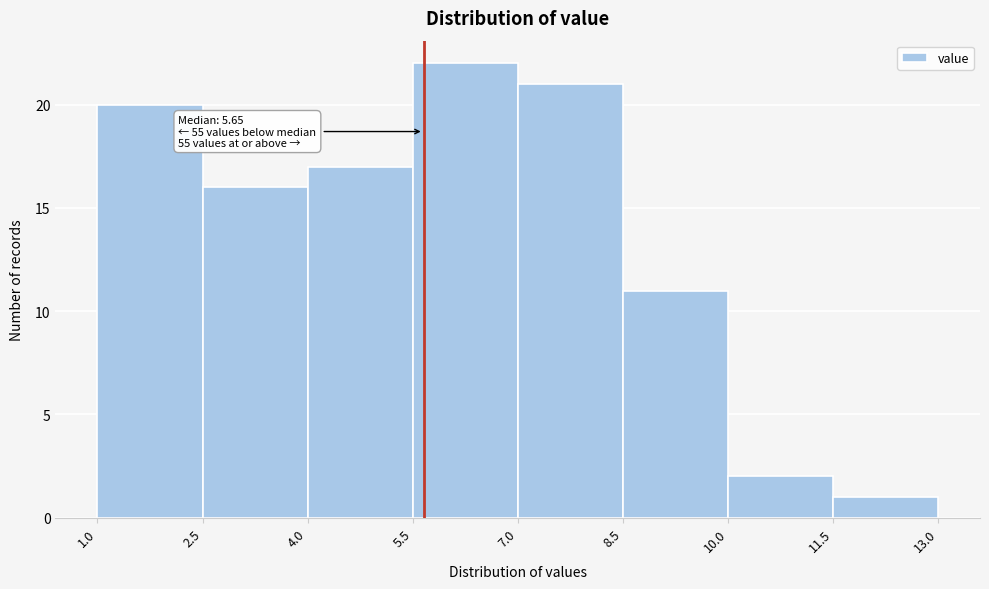

Over which range of the x-axis is the bar tallest?

5.5 to 7.0